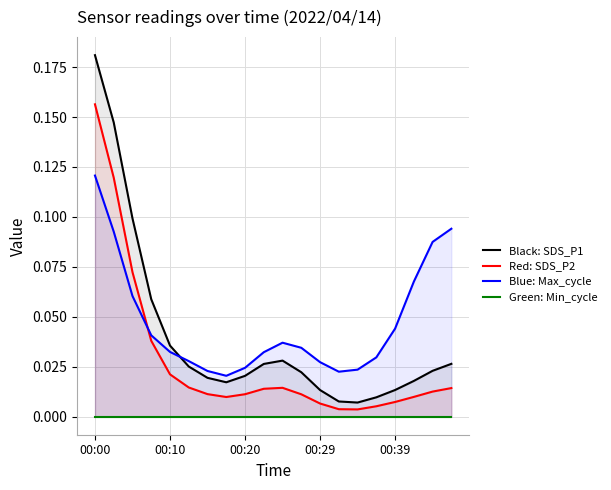

Reading left to right, list all the values displayed in this chart.

SDS_P1: 0.2	0.1	0.1	0.1	0.0	0.0	0.0	0.0	0.0	0.0	0.0	0.0	0.0	0.0	0.0	0.0	0.0	0.0	0.0	0.0
SDS_P2: 0.2	0.1	0.1	0.0	0.0	0.0	0.0	0.0	0.0	0.0	0.0	0.0	0.0	0.0	0.0	0.0	0.0	0.0	0.0	0.0
Max_cycle: 0.1	0.1	0.1	0.0	0.0	0.0	0.0	0.0	0.0	0.0	0.0	0.0	0.0	0.0	0.0	0.0	0.0	0.1	0.1	0.1
Min_cycle: 0.0	0.0	0.0	0.0	0.0	0.0	0.0	0.0	0.0	0.0	0.0	0.0	0.0	0.0	0.0	0.0	0.0	0.0	0.0	0.0